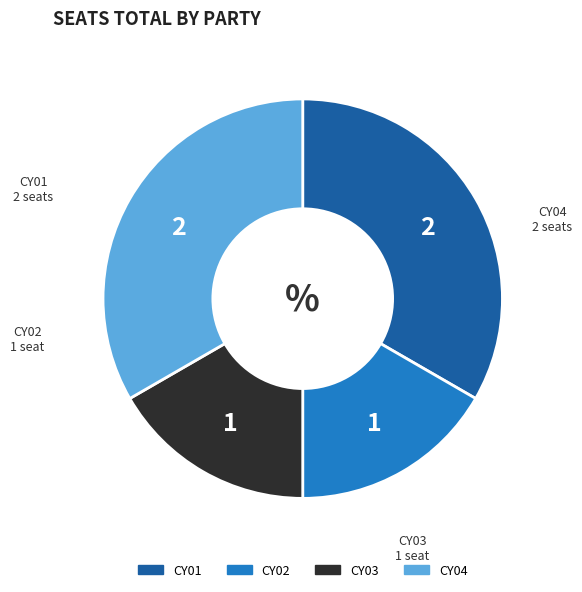

Approximately how many times larger is the value at CY01 compared to CY04?

1.0